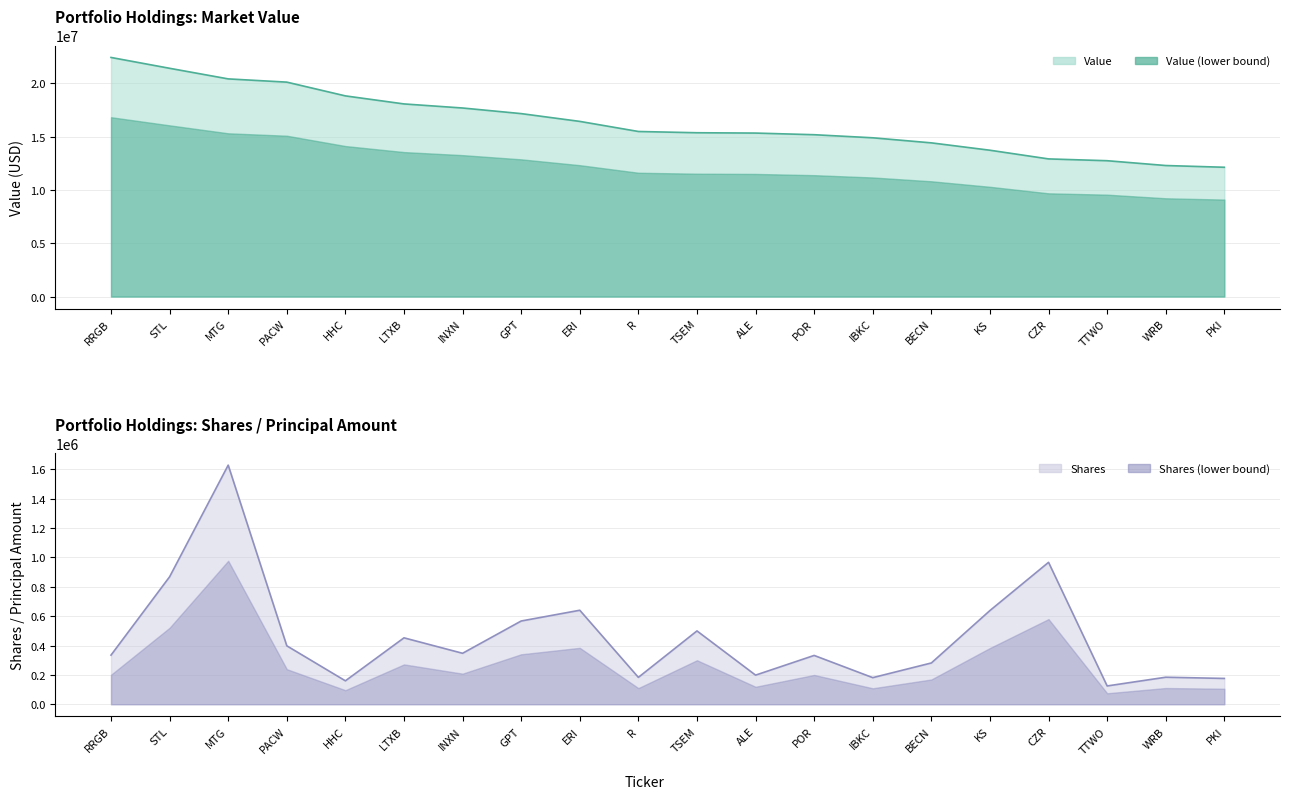

True or false: Shares and Value intersect in this chart.

False